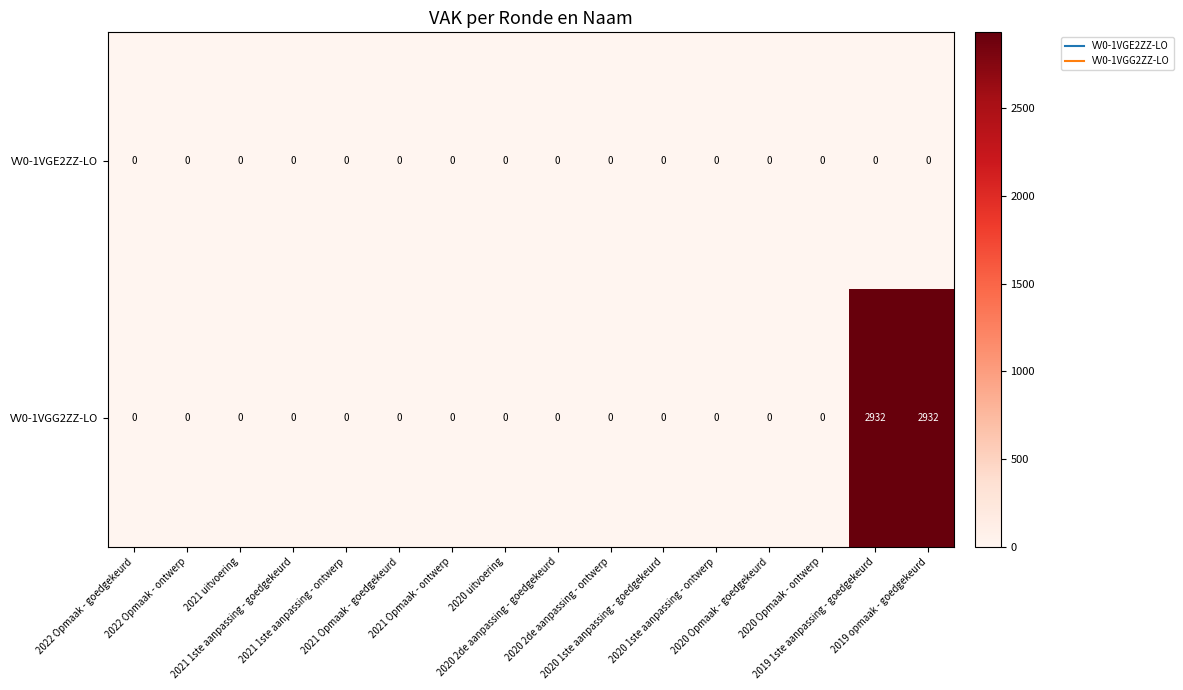

Rank the series by their maximum value, from highest to lowest.

VV0-1VGG2ZZ-LO, VV0-1VGE2ZZ-LO